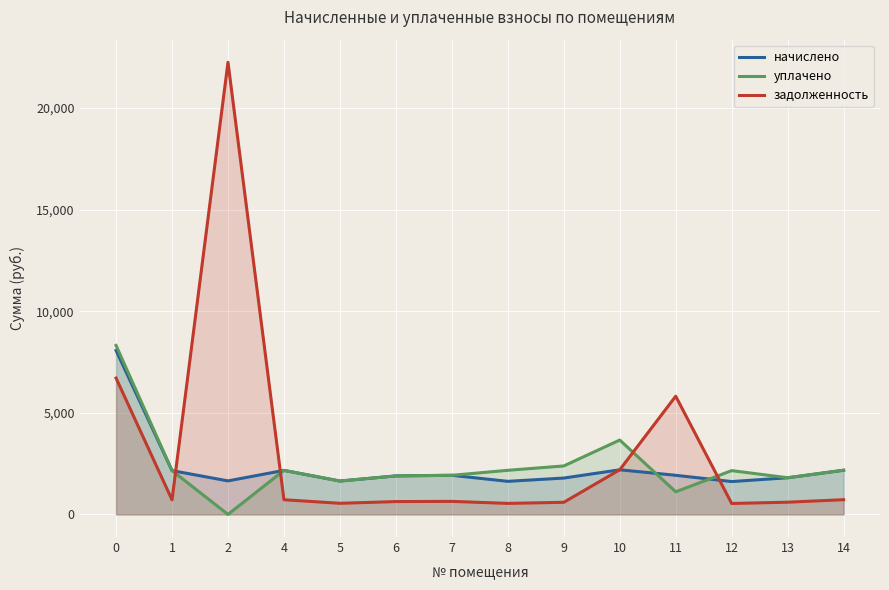

What is the maximum value for уплачено?

8315.6